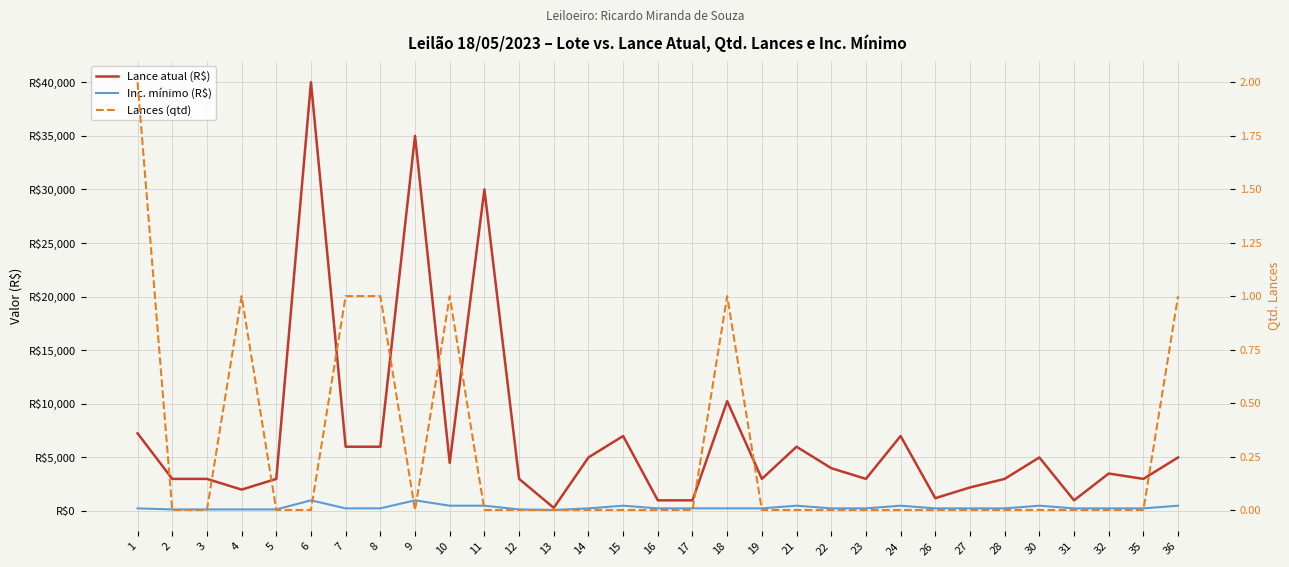

What value does the Inc. mínimo (R$) series have at 32, to the nearest 10?

250